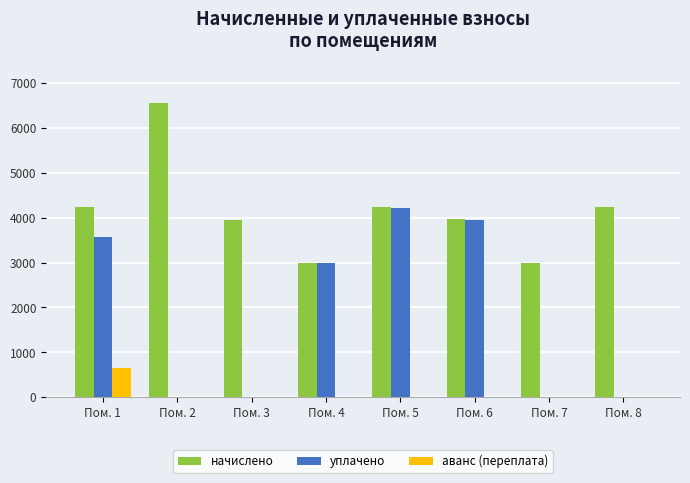

True or false: аванс (переплата) has a value of 0.0 at Пом. 2.

True